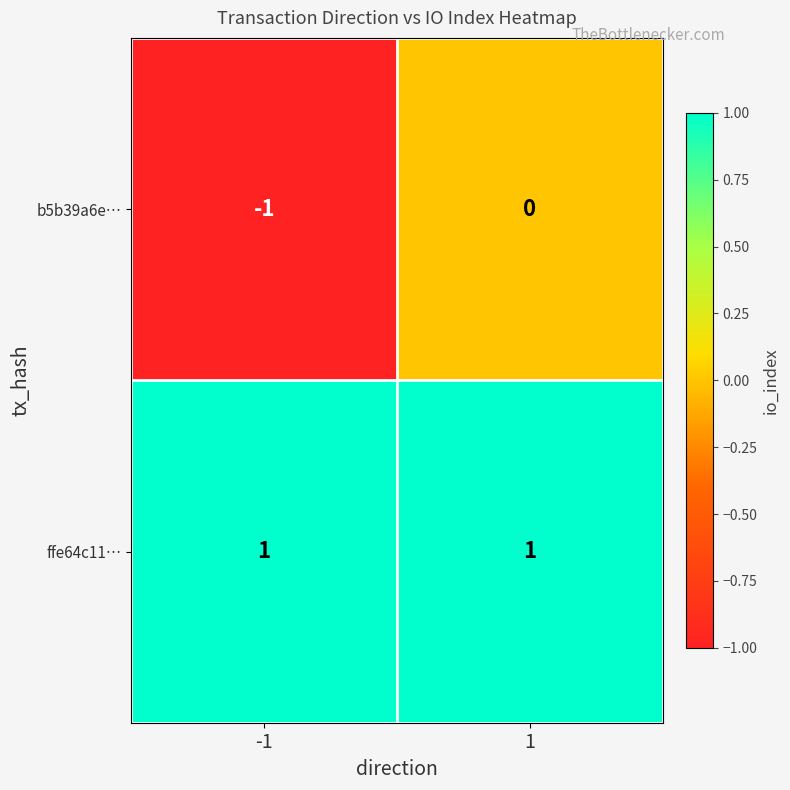

List the series in order of their overall mean, lowest first.

b5b39a6e…, ffe64c11…